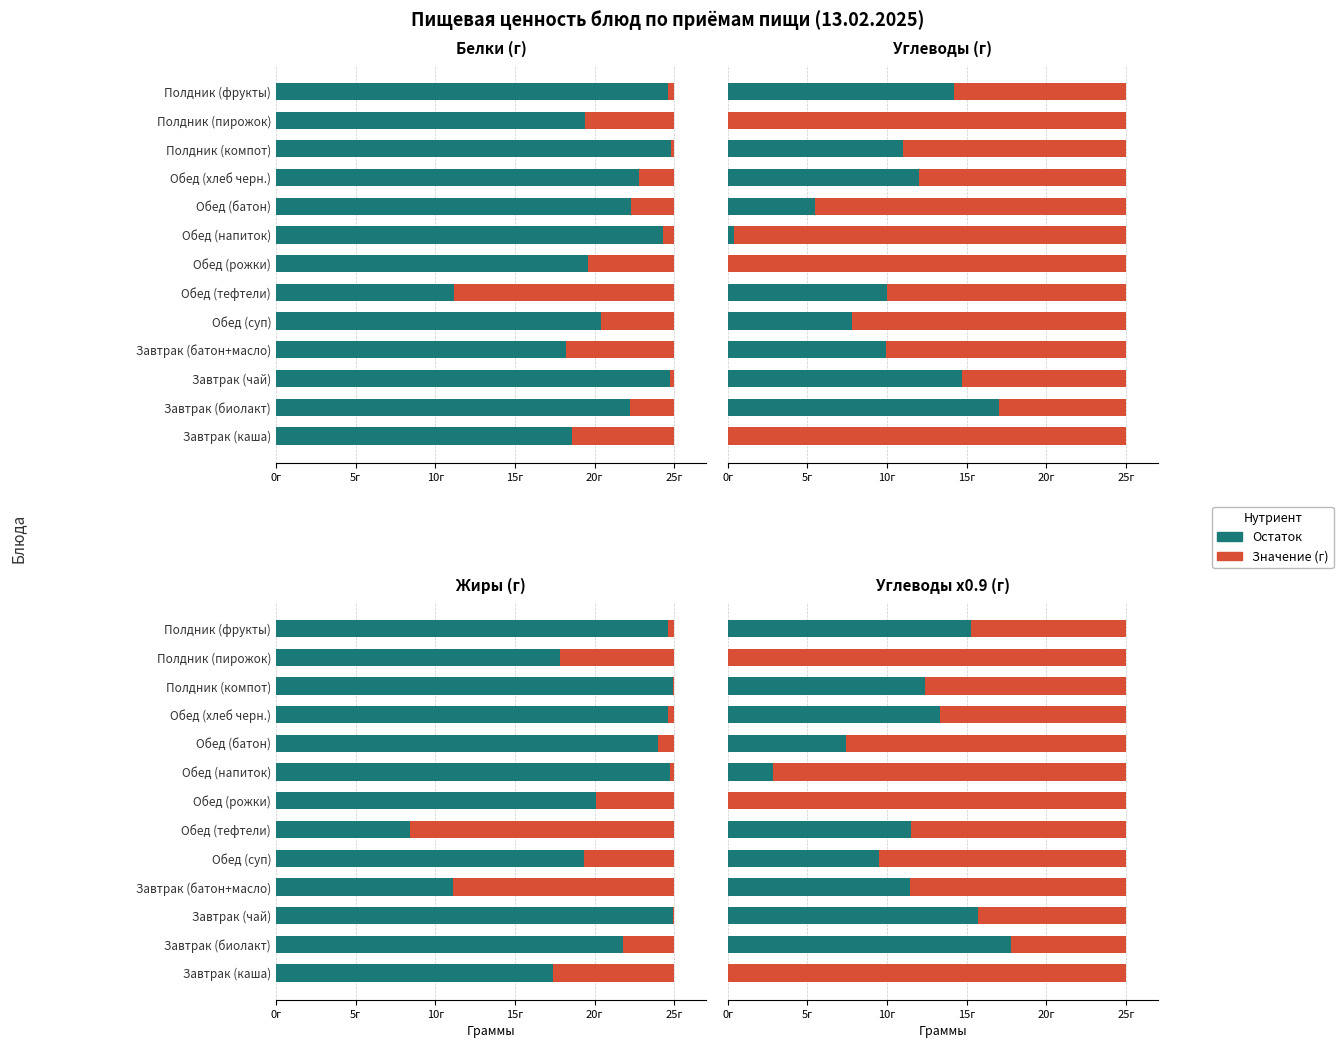

What is the highest value of the Остаток до 25 series?

17.8